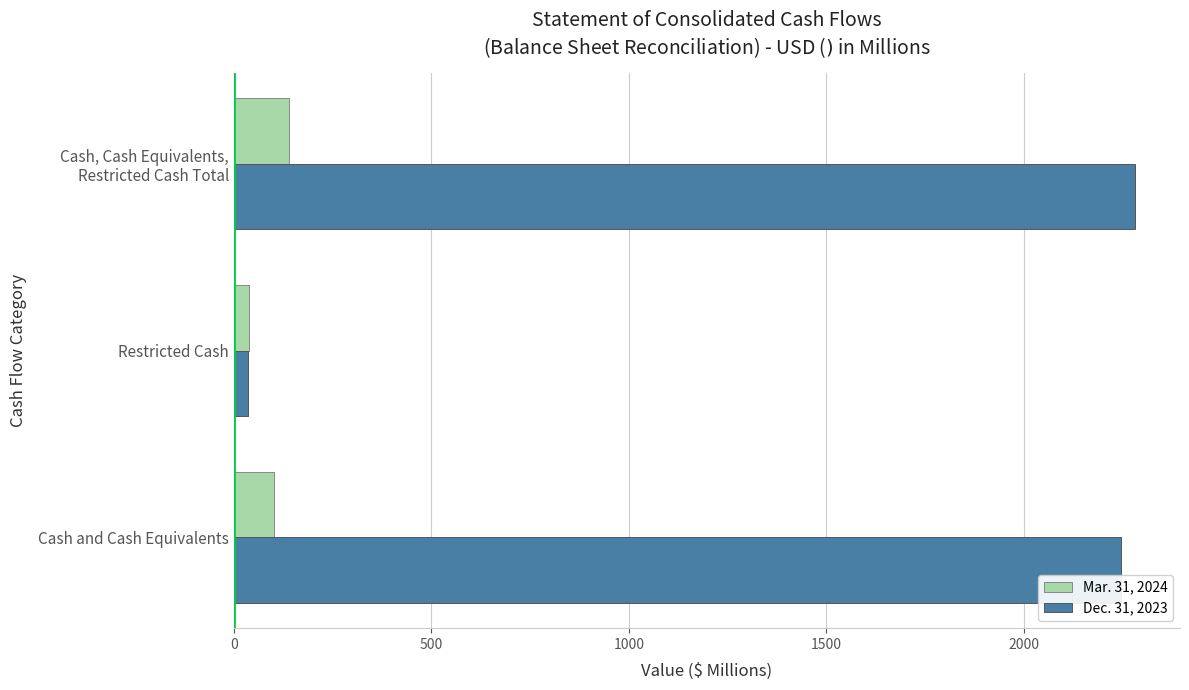

Is the value of Dec. 31, 2023 at Cash and Cash Equivalents greater than the value of Mar. 31, 2024 at Cash and Cash Equivalents?

Yes